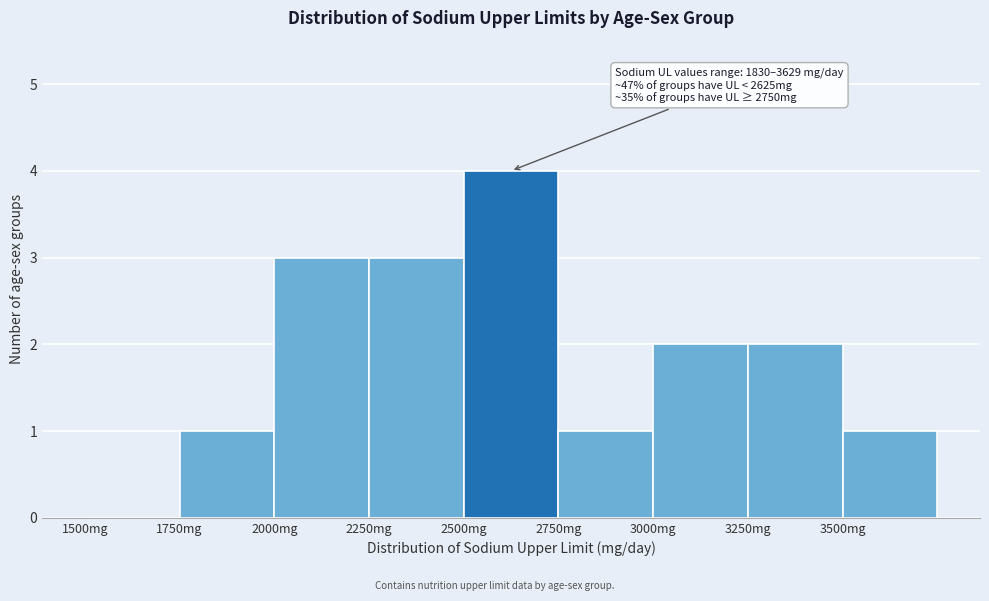

Over which range of the x-axis is the bar tallest?

2500 to 2750